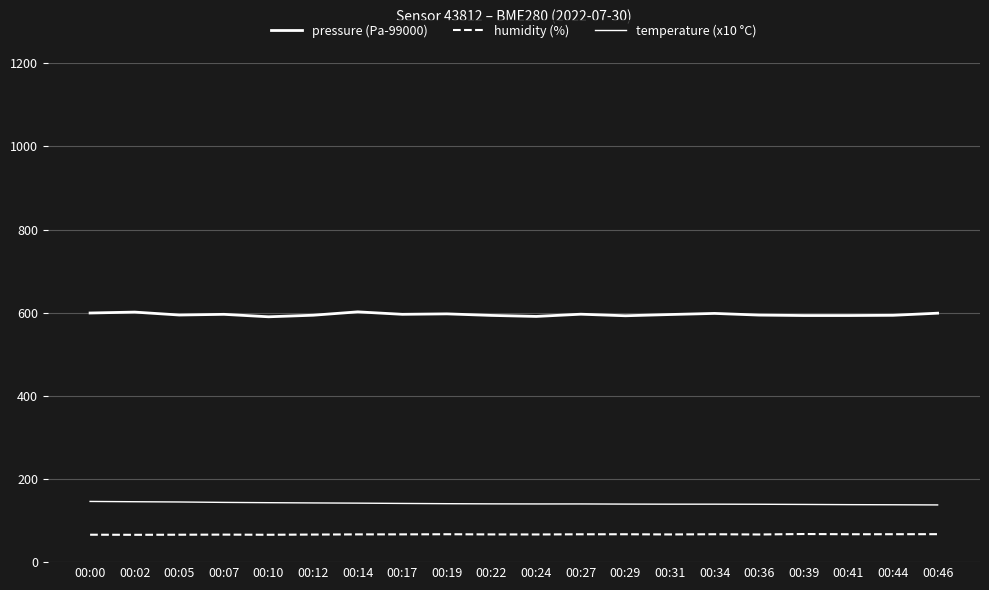

At which label is humidity (%) closest to 66?

00:00